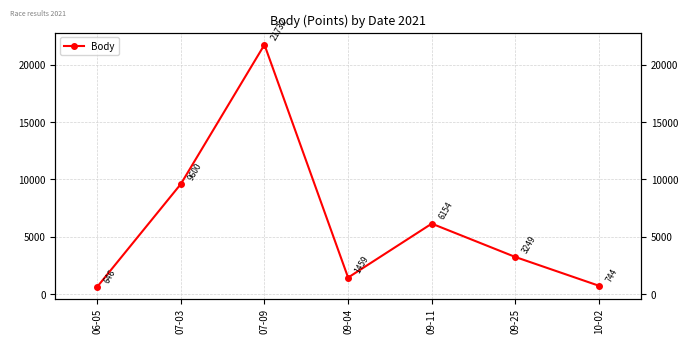

How many lines are shown in the chart?

1